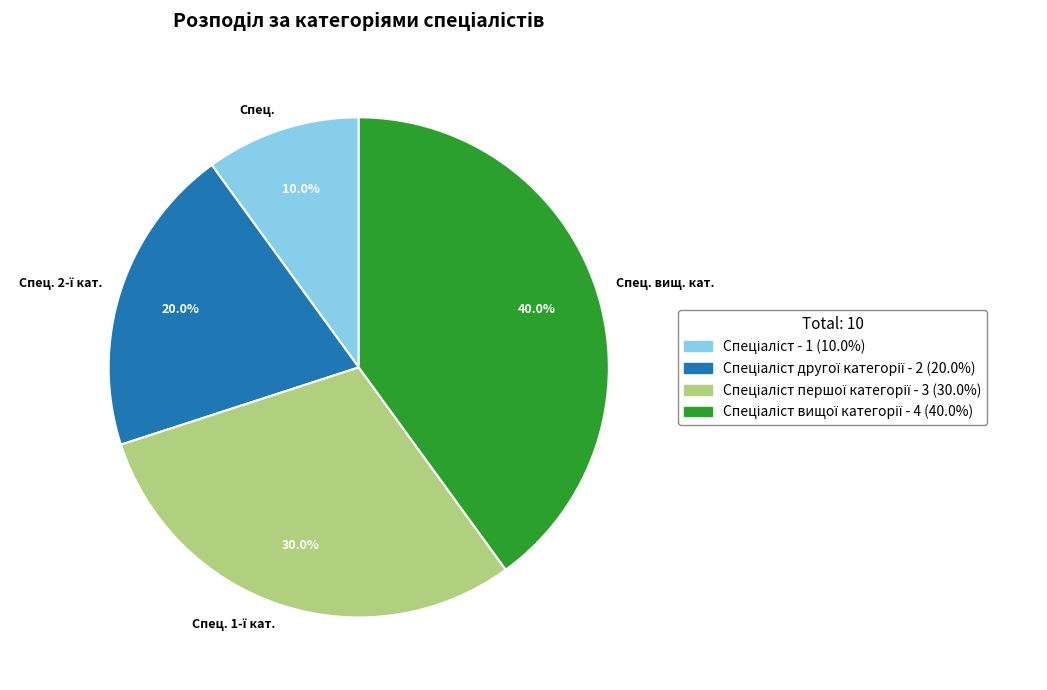

Count the number of slices in the pie.

4